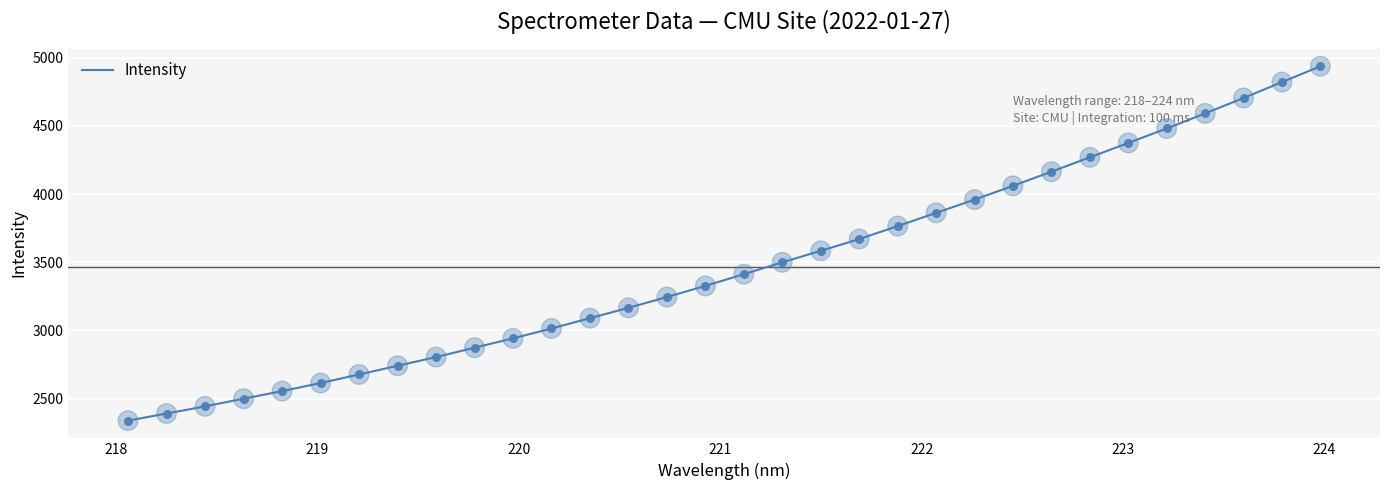

What is the maximum value shown in the chart?

4937.7